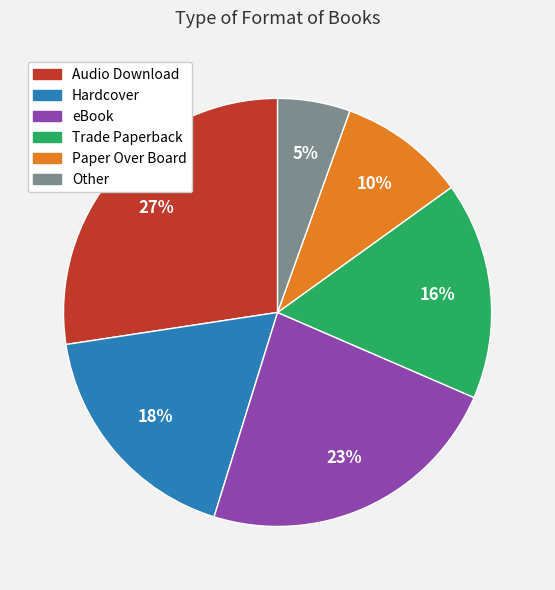

Which category has the smallest portion of the pie?

Other